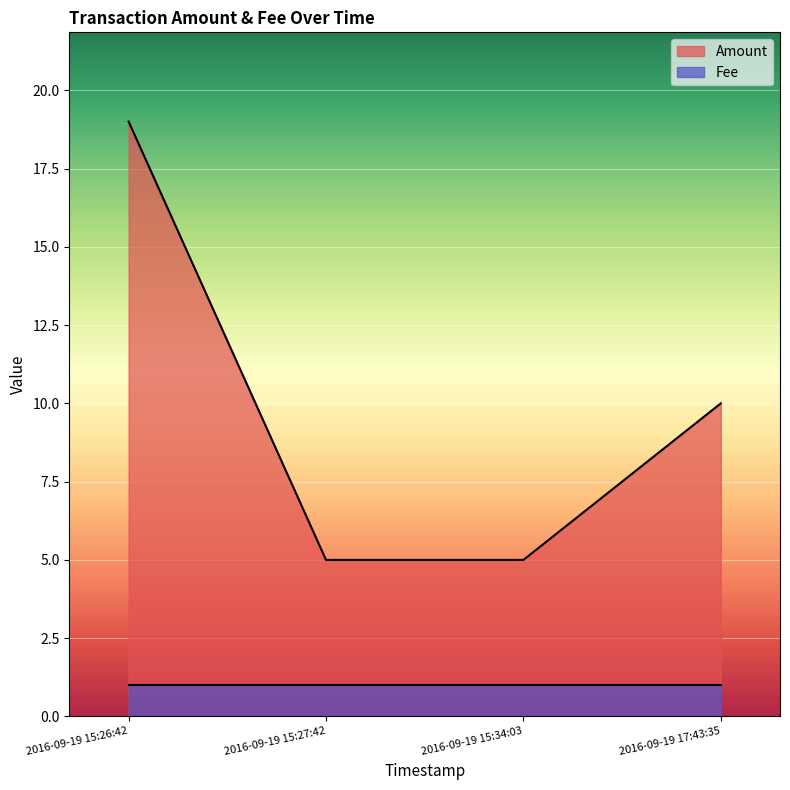

Where does the data first go above 10?

2016-09-19 15:26:42